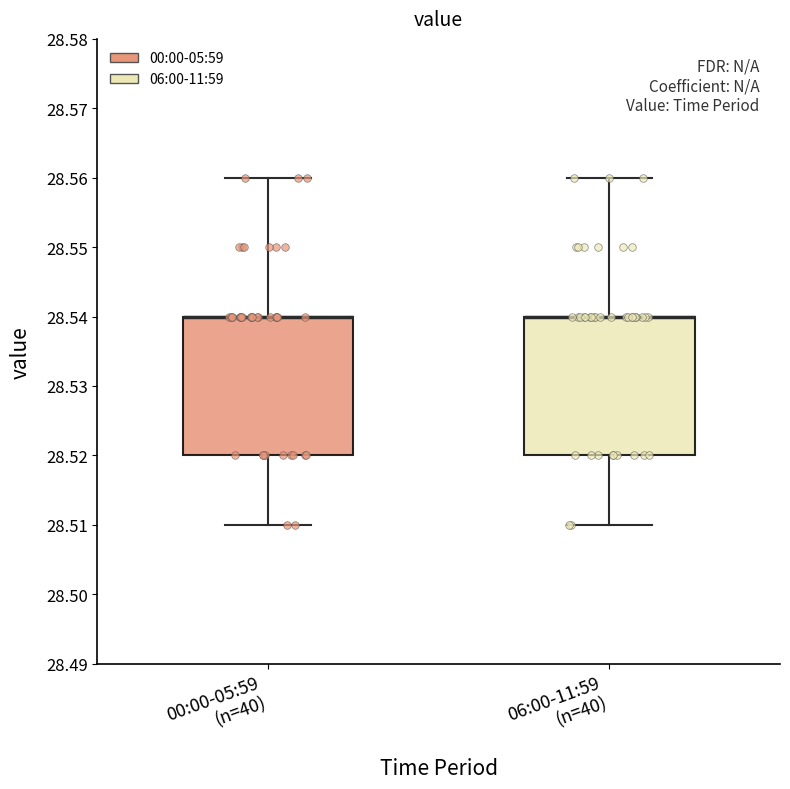

Reading left to right, transcribe this box plot: for each box, give where its median line is, the range the box spans, and where its two whiskers end, as read against the y-axis. The values are not printed on the chart, so give them approximately, as read against the axis.

00:00-05:59 (n=40): median 28.54 (drawn on the box's upper edge), box 28.52 to 28.54, whiskers 28.51 to 28.56
06:00-11:59 (n=40): median 28.54 (drawn on the box's upper edge), box 28.52 to 28.54, whiskers 28.51 to 28.56